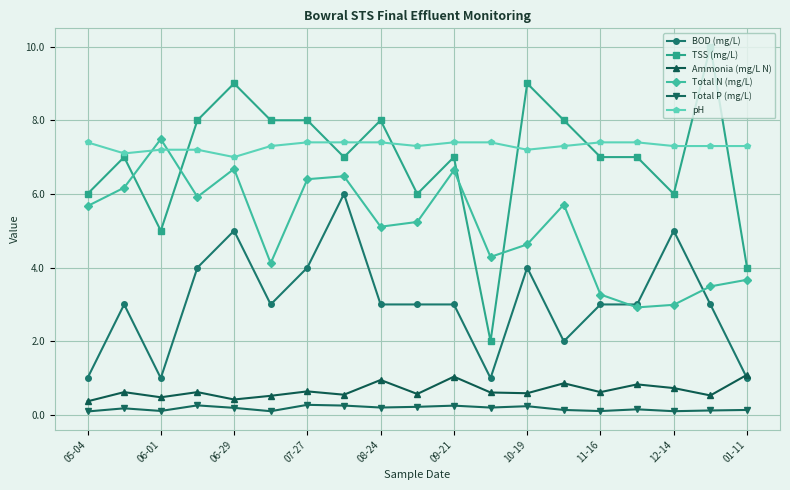

In Total P (mg/L), how many points are higher than both neighbors (excluding endpoints)?

6